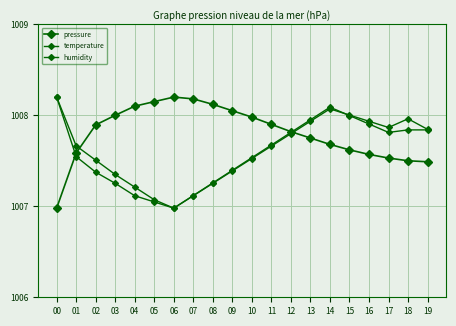

Does the chart have visible grid lines?

Yes